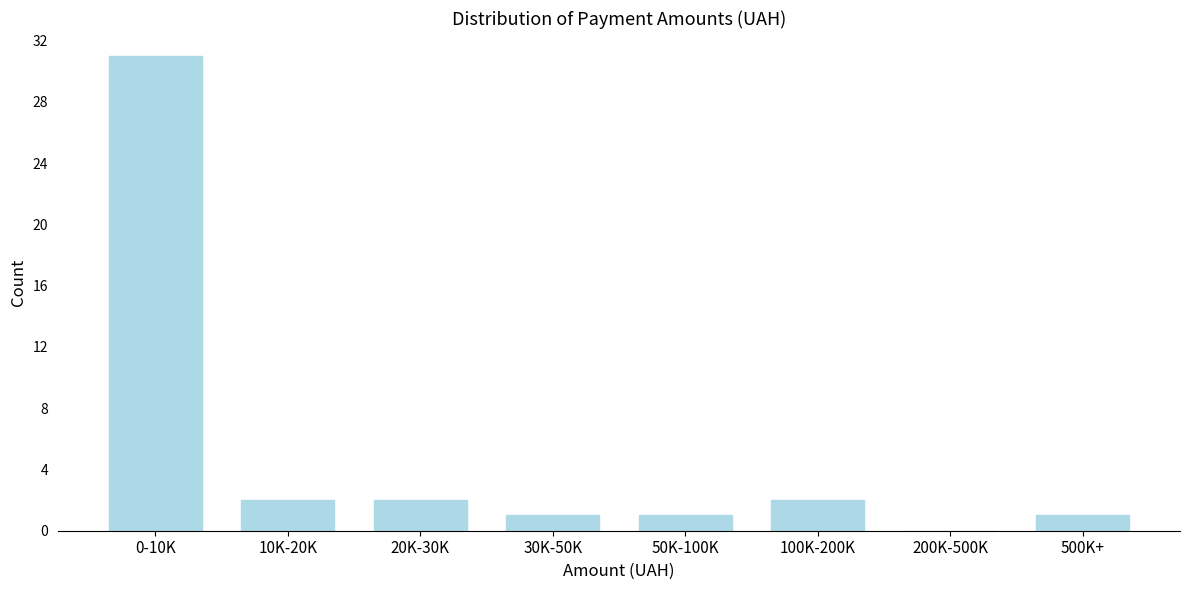

Reading left to right, what are all the values shown in this chart?

0-10K=31	10K-20K=2	20K-30K=2	30K-50K=1	50K-100K=1	100K-200K=2	200K-500K=0	500K+=1